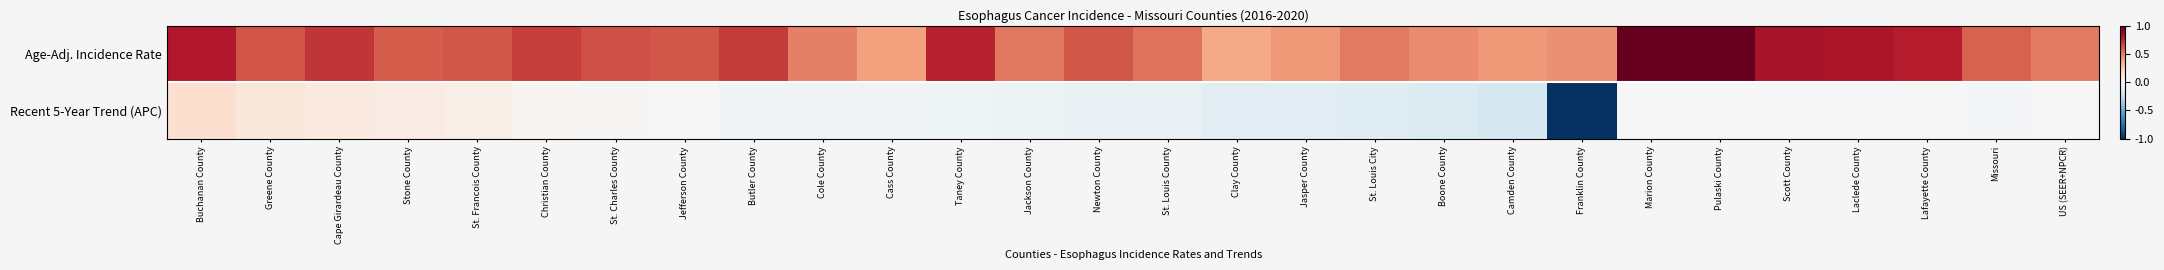

At which category is the sum across all series the highest?

Marion County